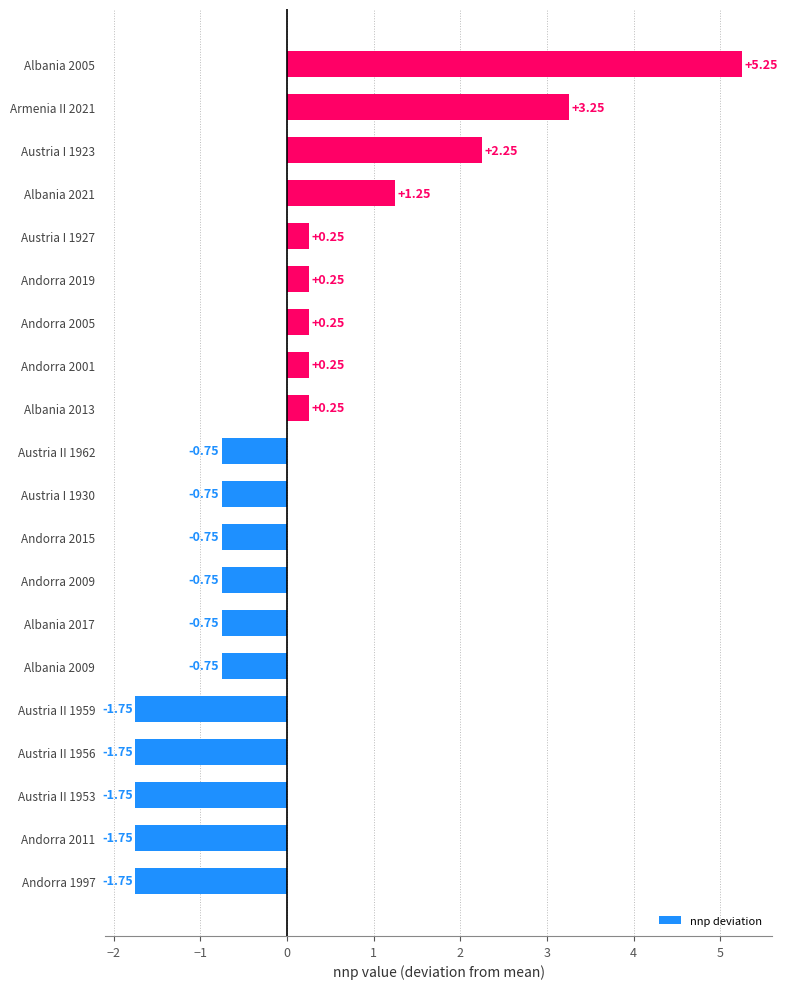

What is the change in value from Austria II 1953 to Austria II 1962?

+1.0